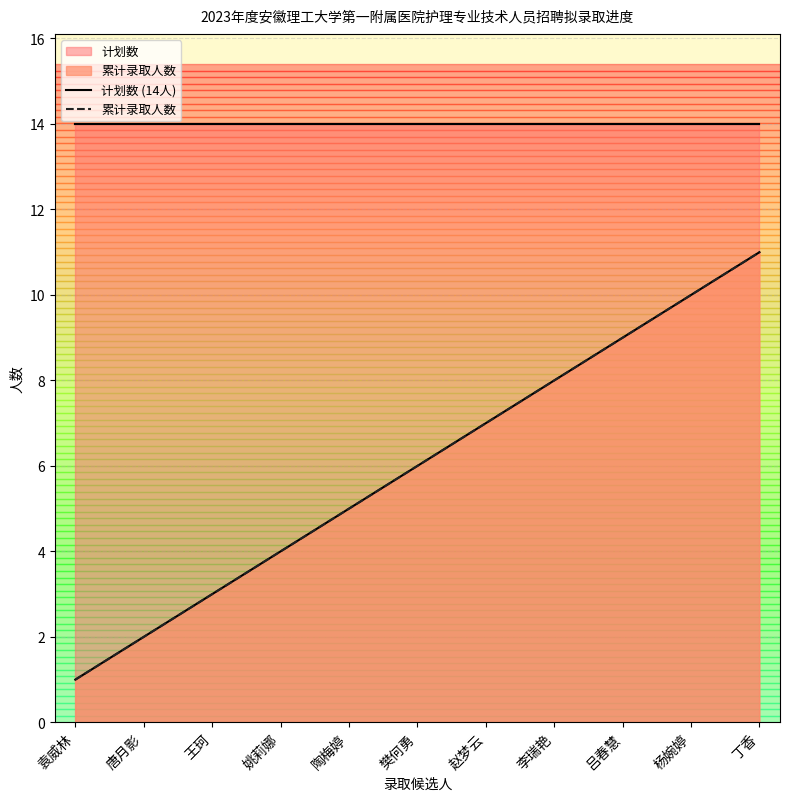

Which category has the highest value in the 计划数 (14人) series?

袁威林